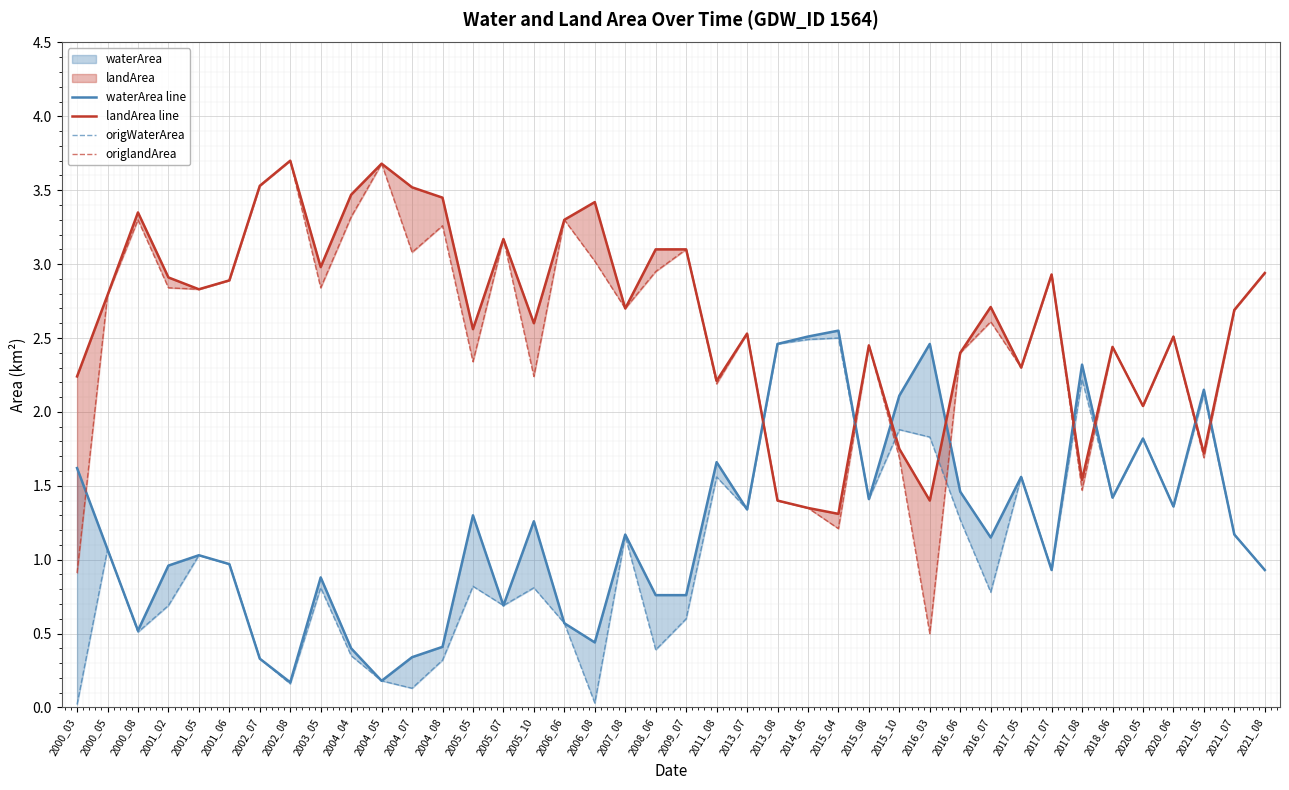

How many intersections are there between origWaterArea and landArea line?

8